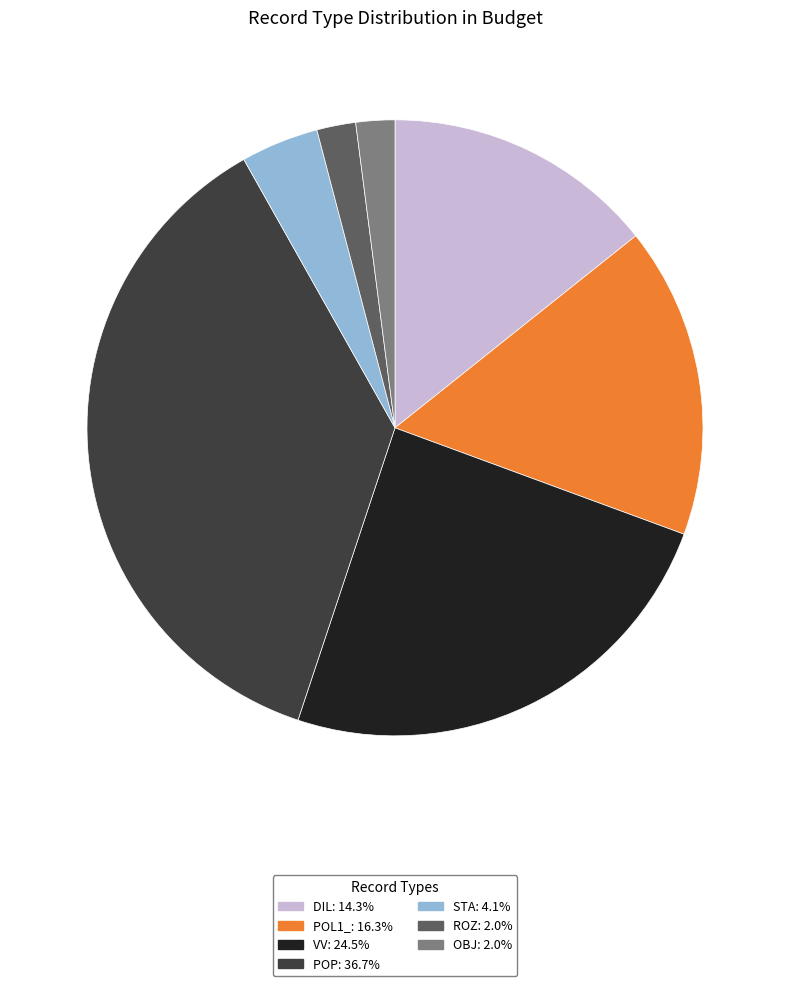

Between POL1_ and STA, which is larger?

POL1_